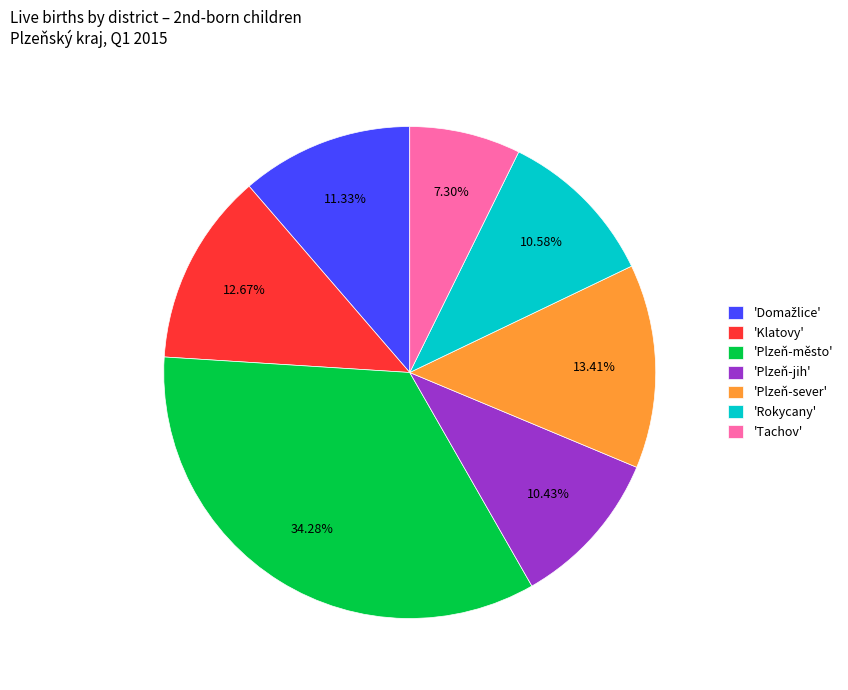

Is there a majority slice in this chart?

No